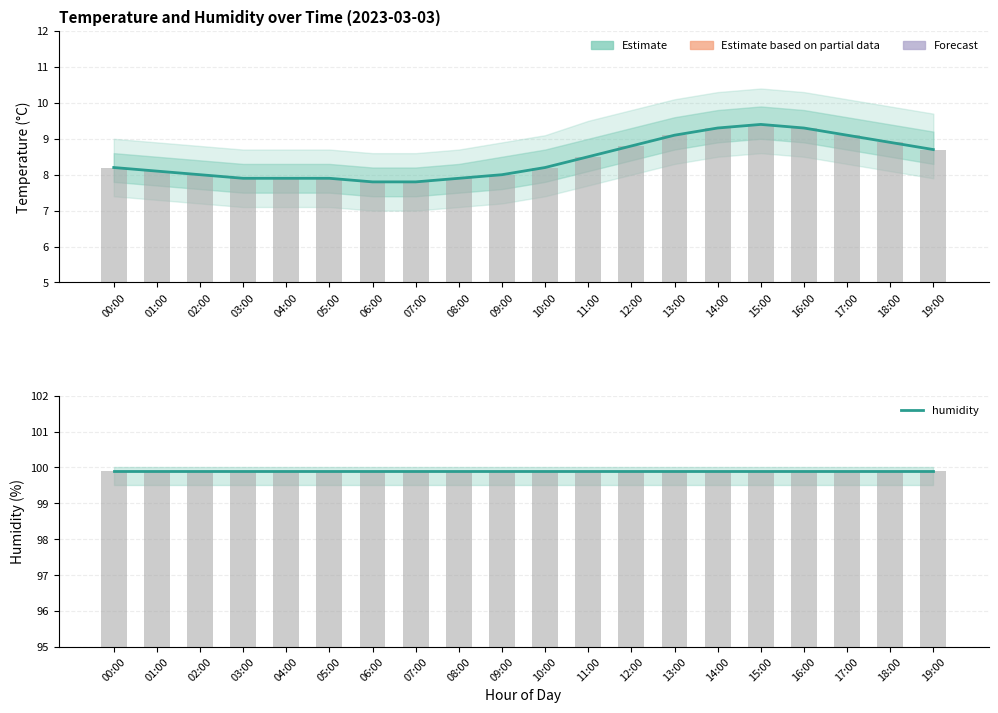

What is the highest value of the temperature series?

9.4